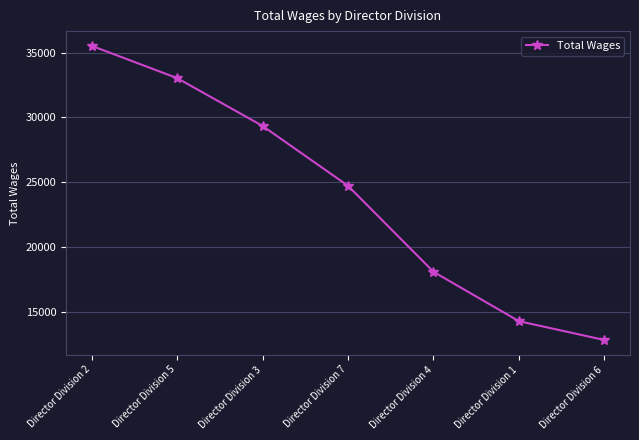

Is it true that the value at Director Division 2 is 35525?

True